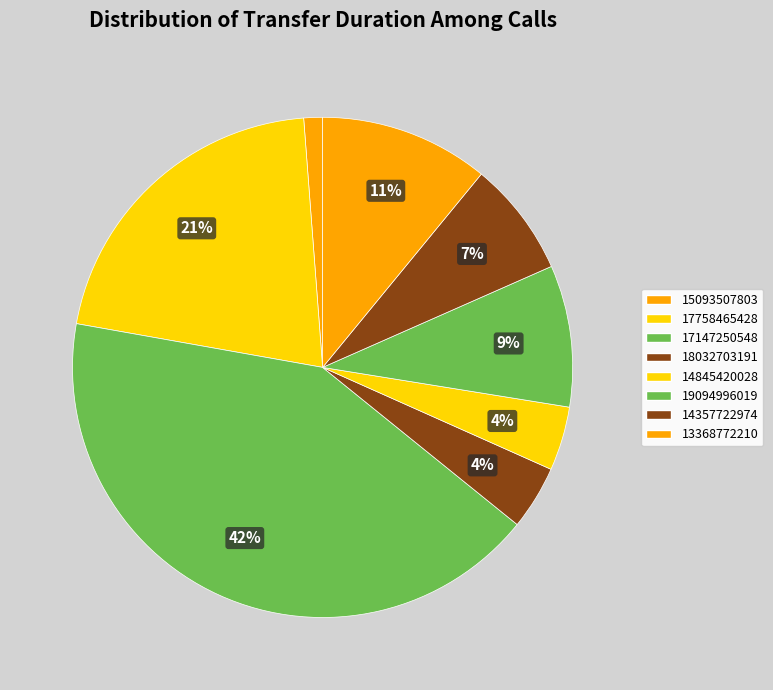

Is there any slice that represents more than half of the pie?

No